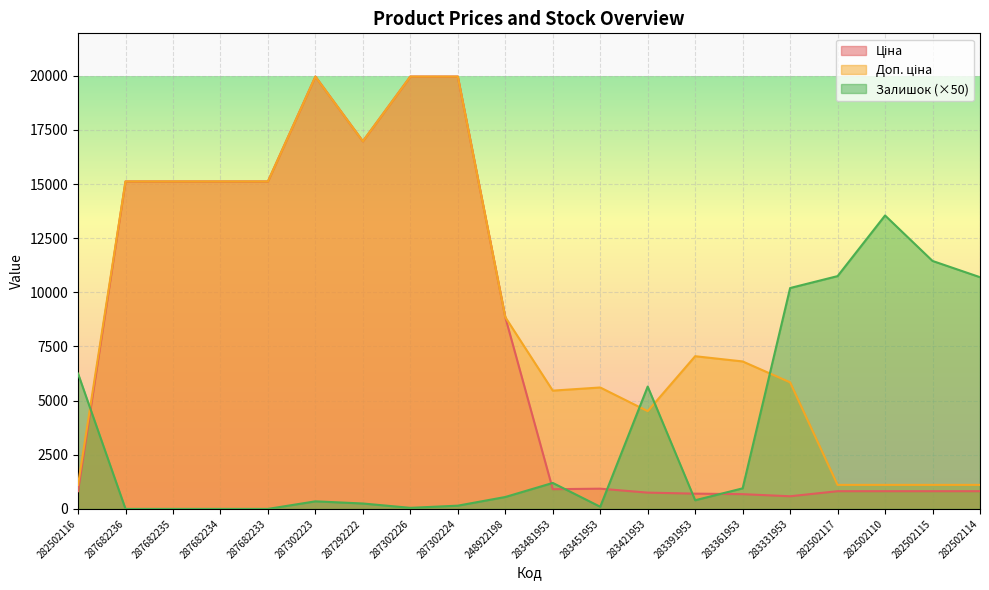

True or false: Ціна has a value of 12729.9 at 287302224.

False